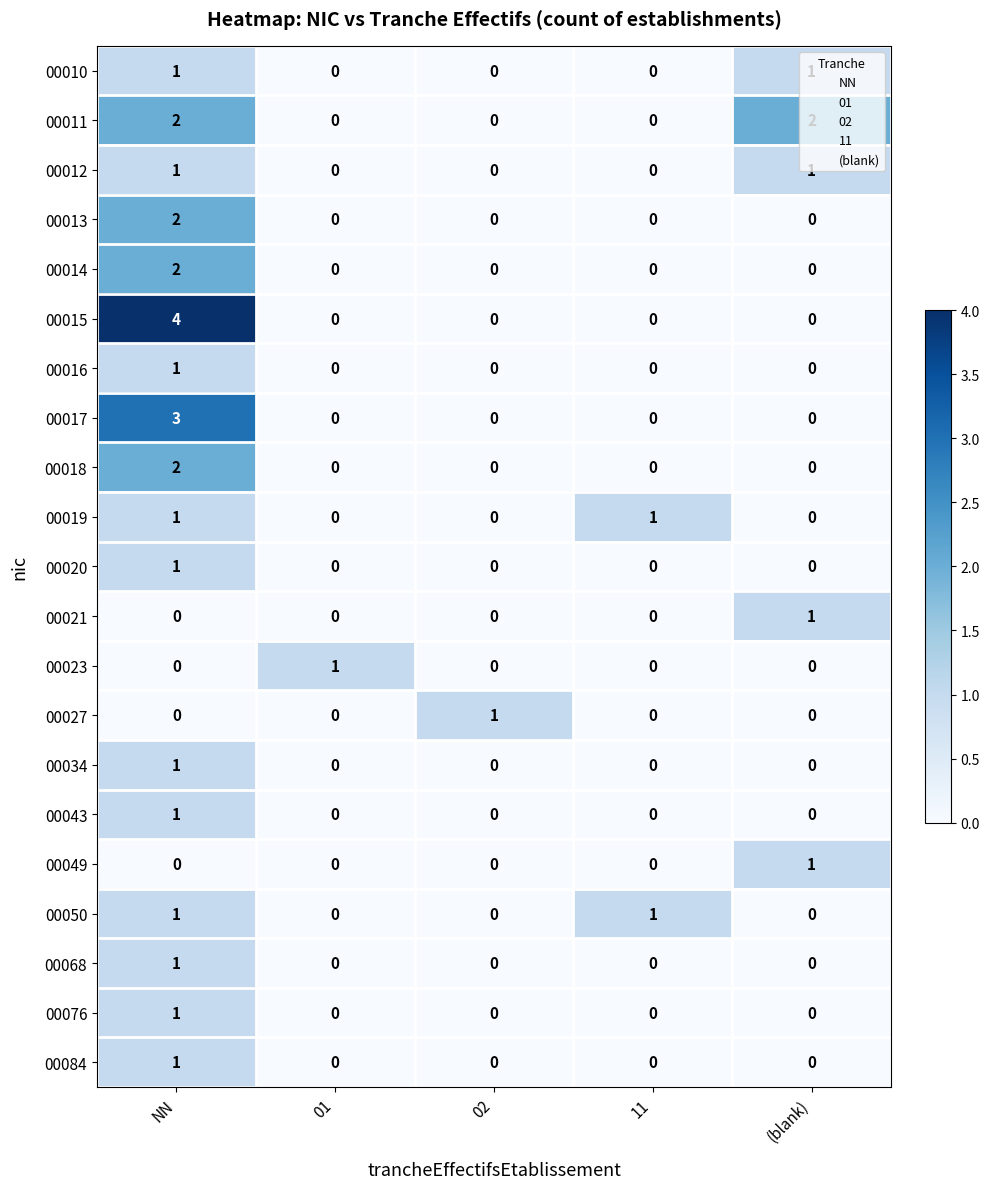

How many series are shown in this chart?

21